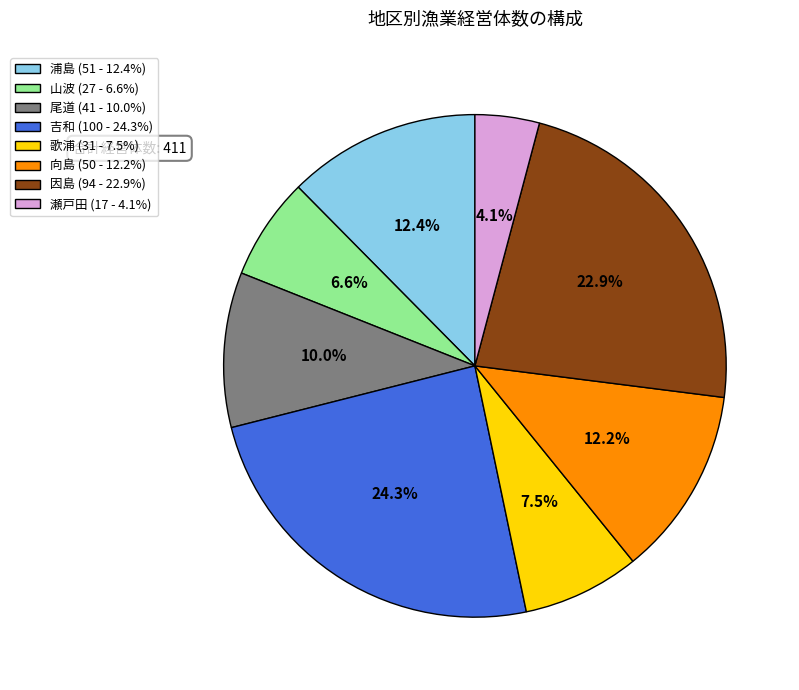

Combined, do 浦島 (51 - 12.4%) and 尾道 (41 - 10.0%) account for over 50%?

No